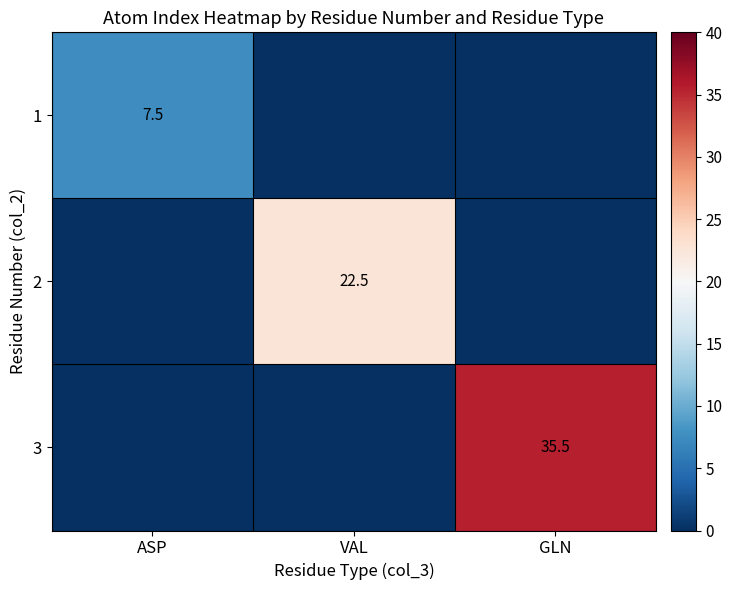

Is it true that 2 equals 39.2 at VAL?

False